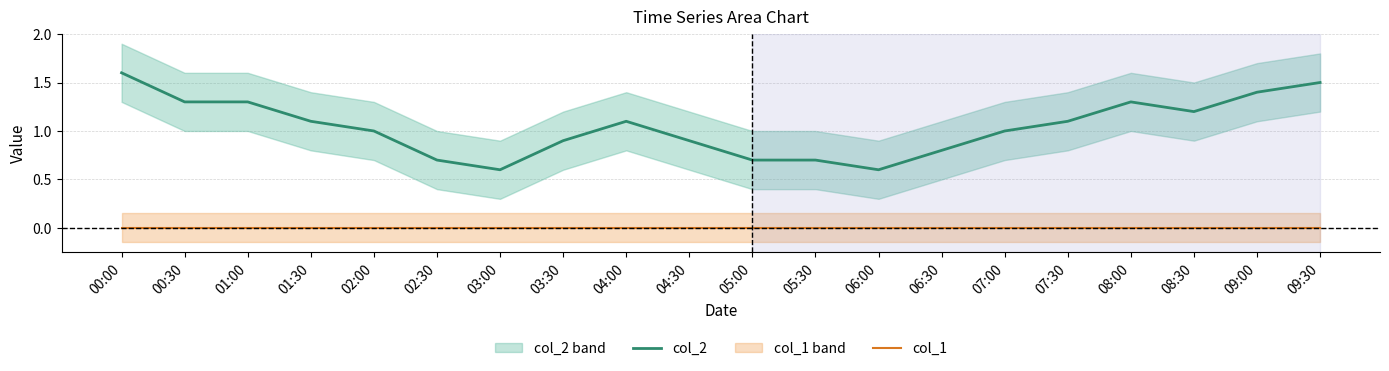

Which category has the lowest value across all series?

00:00